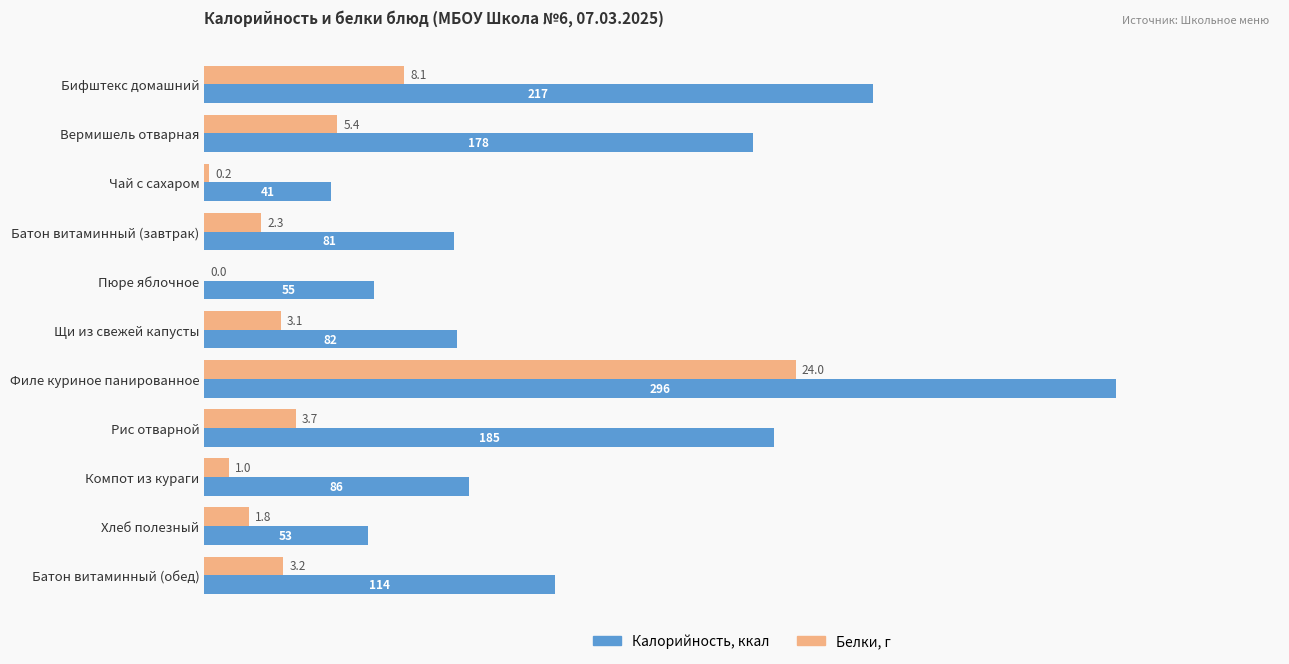

At which category is the sum across all series the highest?

Филе куриное панированное